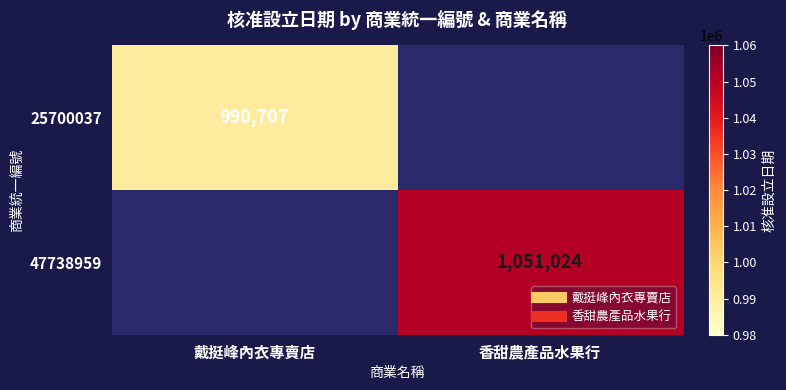

Rank the series at 戴挺峰內衣專賣店 from highest to lowest value.

25700037, 47738959